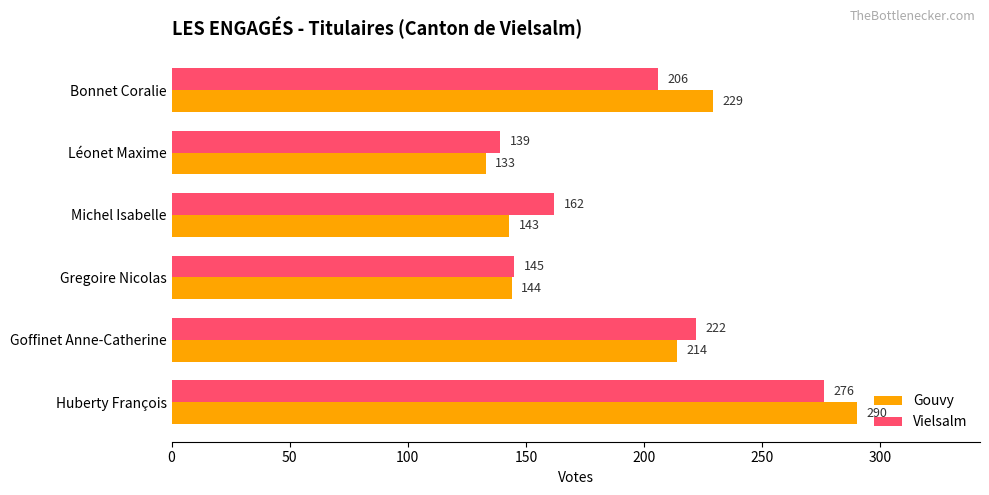

Rank the series by their average value, from highest to lowest.

Gouvy, Vielsalm